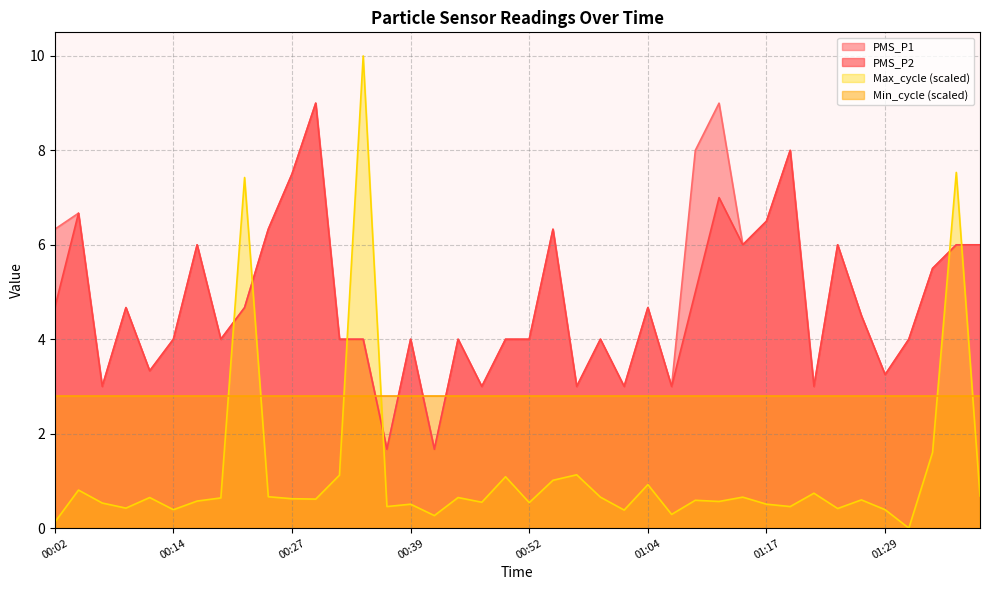

What is the value of the Max_cycle point at the 16th from the left?

0.5